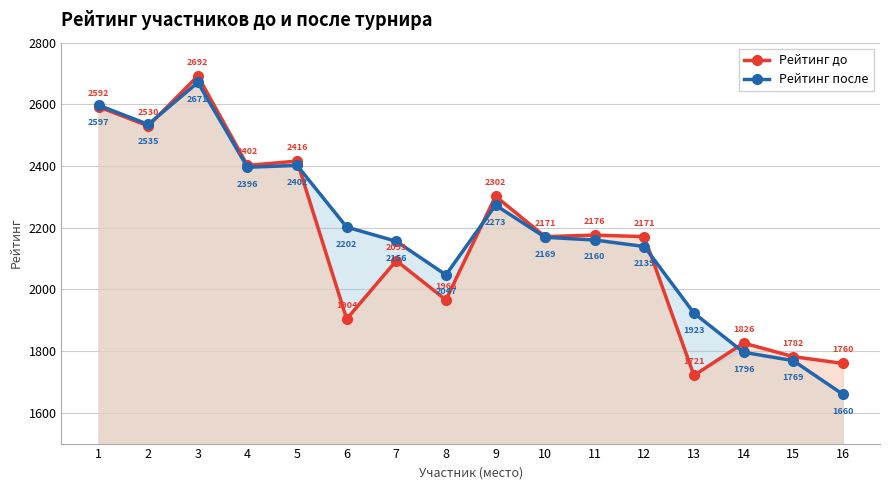

Reading left to right, transcribe all the data shown in this chart.

Рейтинг до: 2592	2530	2692	2402	2416	1904	2093	1966	2302	2171	2176	2171	1721	1826	1782	1760
Рейтинг после: 2597	2535	2671	2396	2402	2202	2156	2047	2273	2169	2160	2139	1923	1796	1769	1660